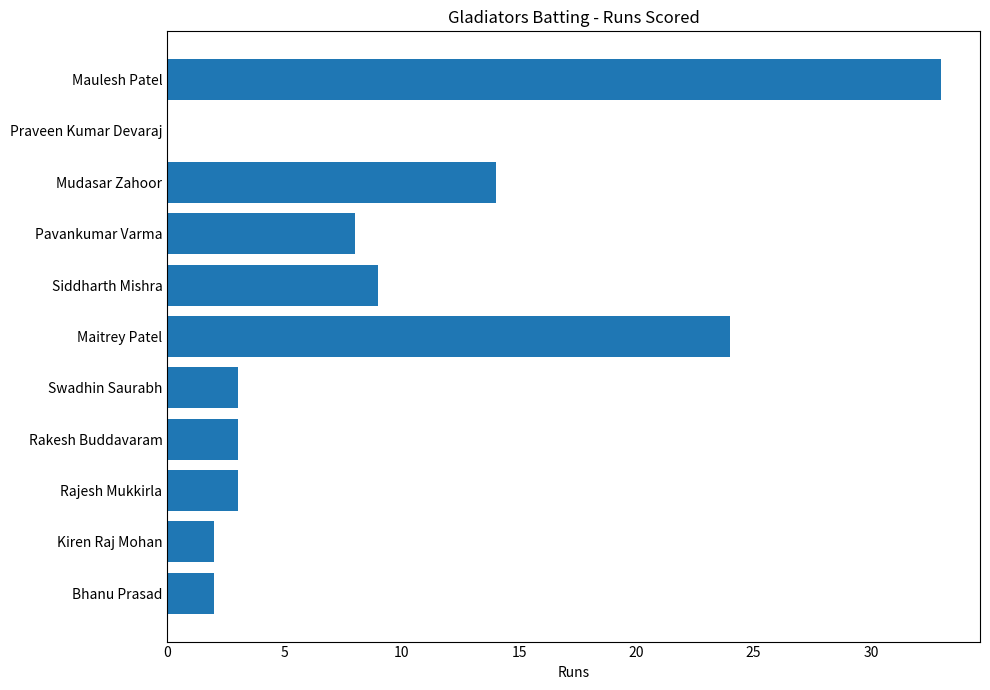

Is it true that the value at Kiren Raj Mohan is 2?

True